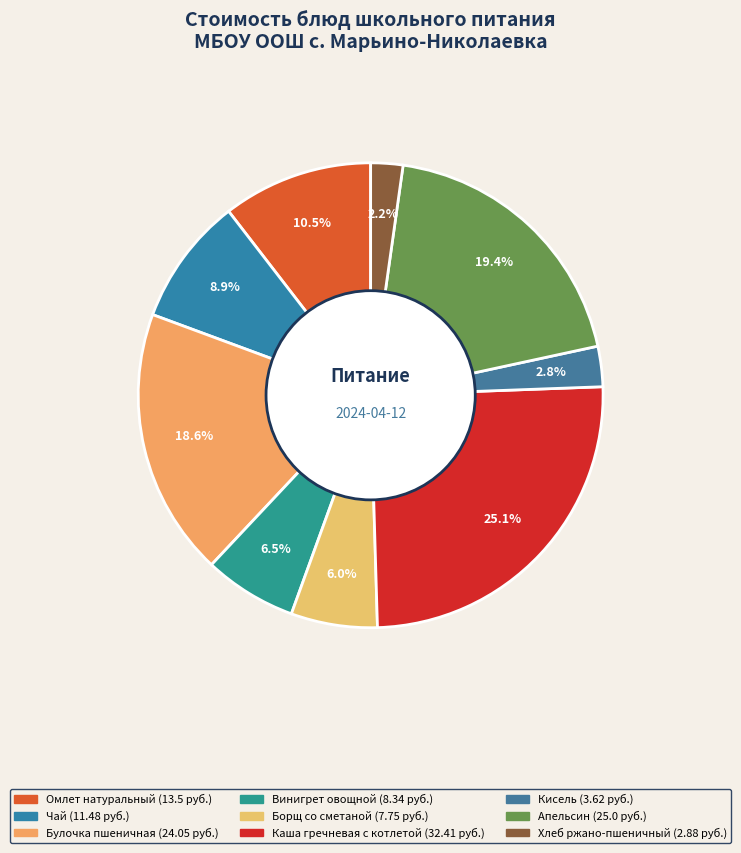

How many slices are in this pie chart?

9